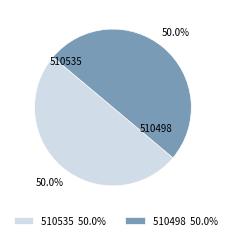

To the nearest percent, what is the average slice percentage?

50%